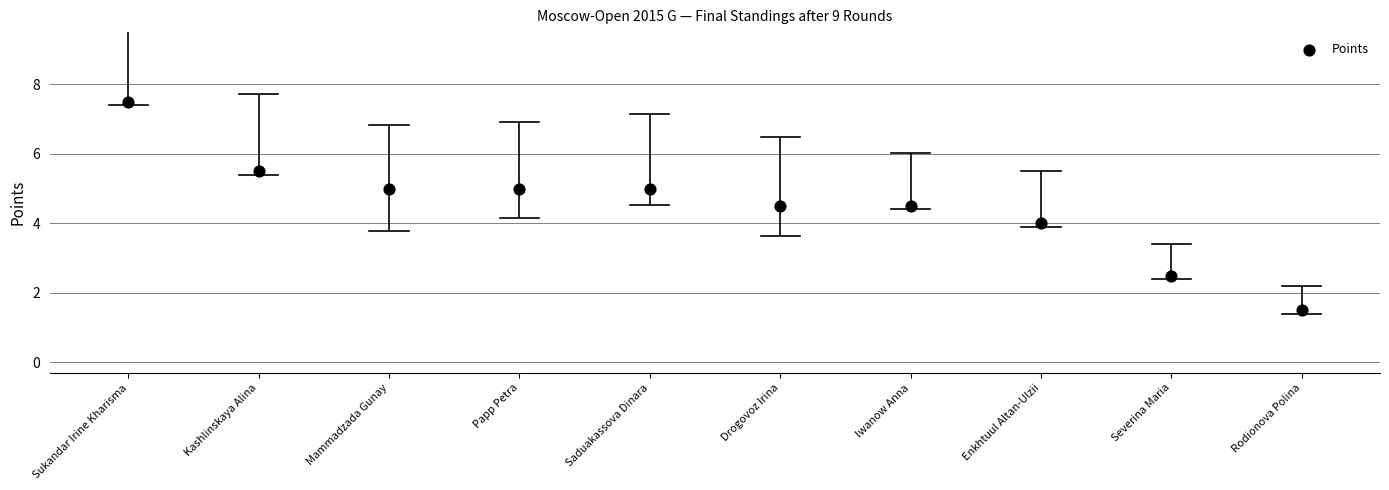

What is the range of Y values (max minus min)?

6.0